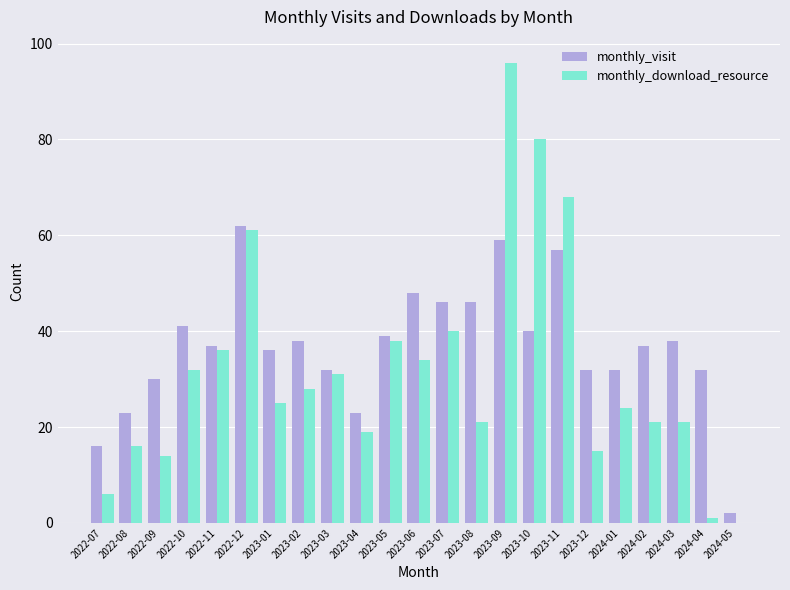

The value of monthly_visit at 2022-09 is 41. True or false?

False